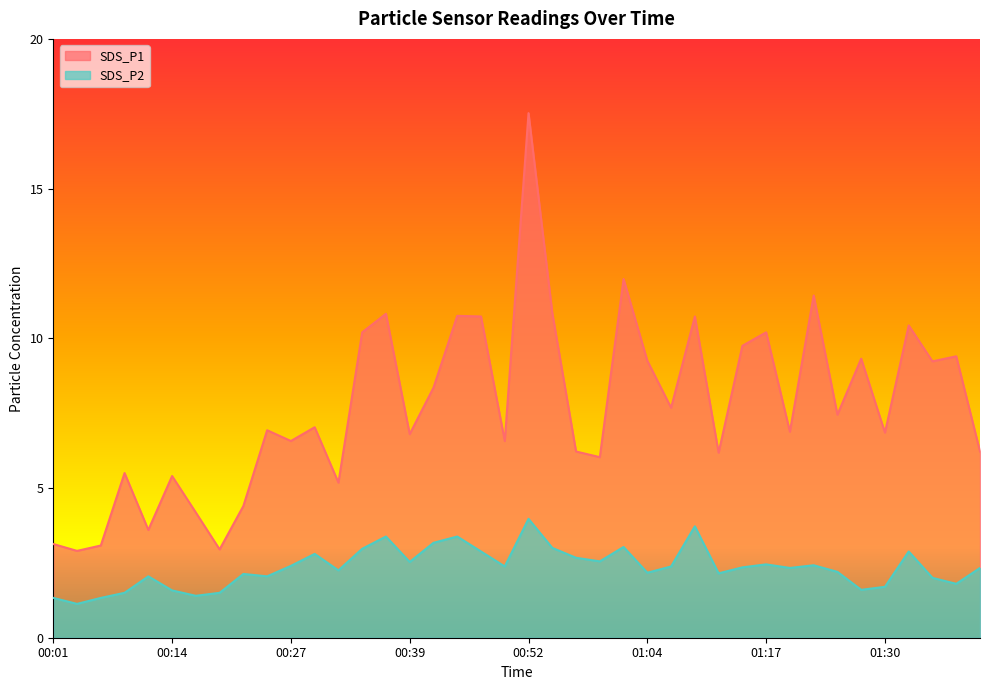

Reading left to right, transcribe all the data shown in this chart.

SDS_P1: 00:01=3.1	00:04=2.9	00:06=3.1	00:09=5.5	00:11=3.6	00:14=5.4	00:17=4.2	00:19=3.0	00:22=4.4	00:24=6.9	00:27=6.6	00:29=7.0	00:32=5.2	00:34=10.2	00:37=10.8	00:39=6.8	00:42=8.3	00:44=10.8	00:47=10.7	00:49=6.6	00:52=17.5	00:54=10.8	00:57=6.2	00:59=6.0	01:02=12.0	01:04=9.2	01:07=7.7	01:09=10.7	01:12=6.2	01:15=9.8	01:17=10.2	01:20=6.9	01:22=11.4	01:25=7.5	01:27=9.3	01:30=6.8	01:32=10.4	01:35=9.2	01:37=9.4	01:40=6.2
SDS_P2: 00:01=1.3	00:04=1.1	00:06=1.3	00:09=1.5	00:11=2.0	00:14=1.6	00:17=1.4	00:19=1.5	00:22=2.1	00:24=2.0	00:27=2.4	00:29=2.8	00:32=2.2	00:34=3.0	00:37=3.4	00:39=2.5	00:42=3.2	00:44=3.4	00:47=2.9	00:49=2.4	00:52=4.0	00:54=3.0	00:57=2.7	00:59=2.5	01:02=3.0	01:04=2.2	01:07=2.4	01:09=3.7	01:12=2.1	01:15=2.4	01:17=2.5	01:20=2.3	01:22=2.4	01:25=2.2	01:27=1.6	01:30=1.7	01:32=2.9	01:35=2.0	01:37=1.8	01:40=2.3